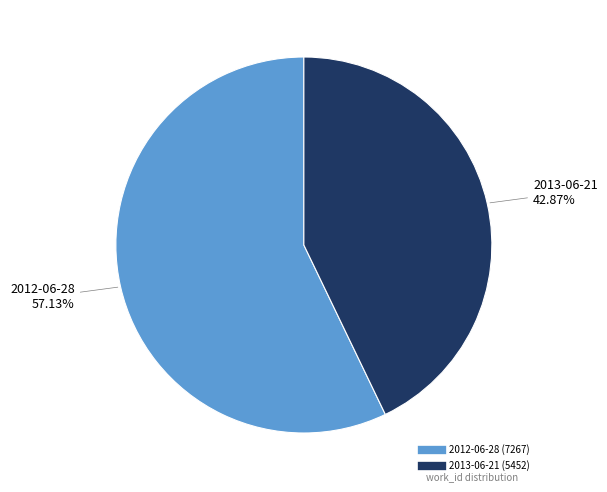

To the nearest percent, what is the average slice percentage?

50%